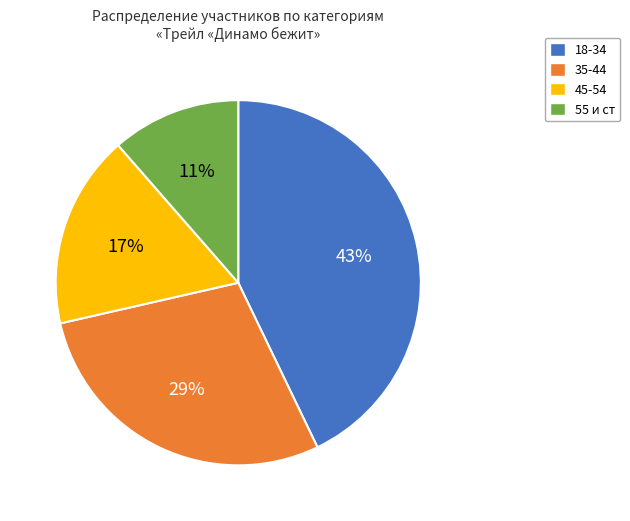

Approximately how many times larger is the value at 45-54 compared to 18-34?

0.4